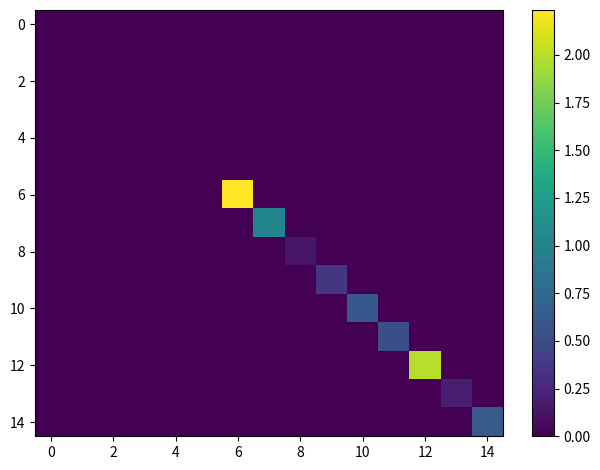

Which series has the widest spread of values?

6